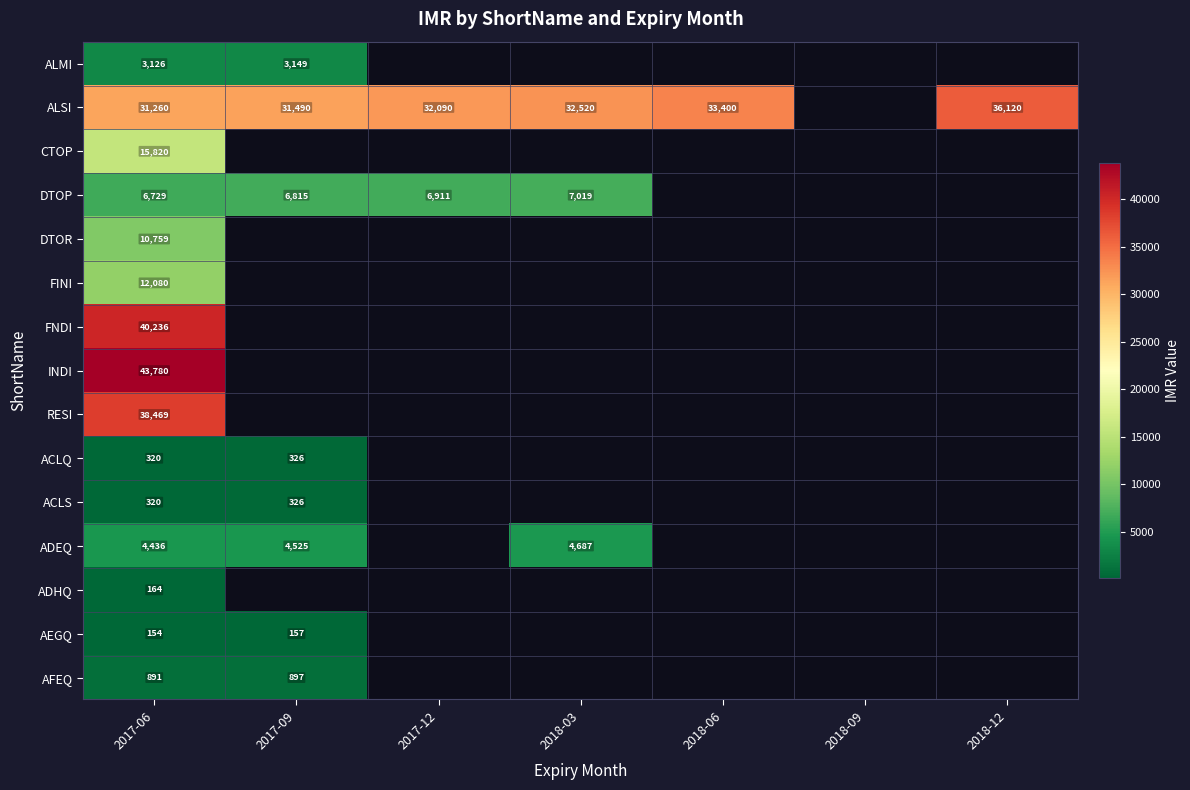

The value of ACLQ at 2017-06 is 506. True or false?

False